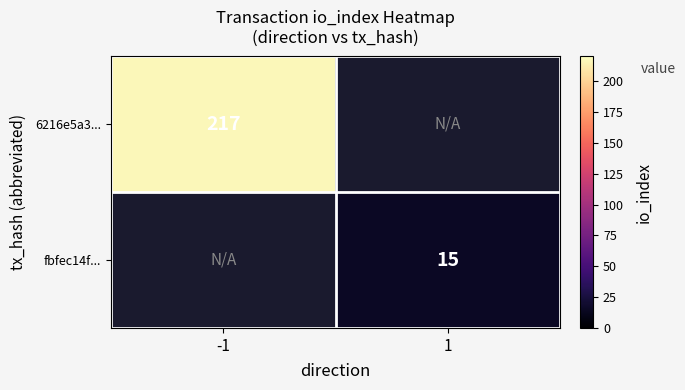

True or false: fbfec14f... has a value of 15 at 1.

True